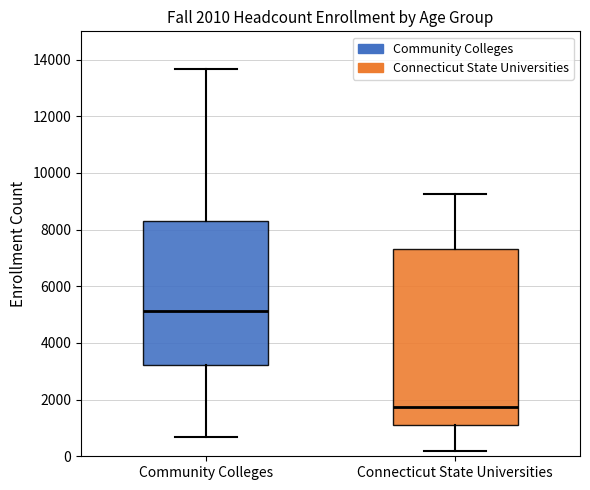

Which box's median line is the lowest?

Connecticut State Universities